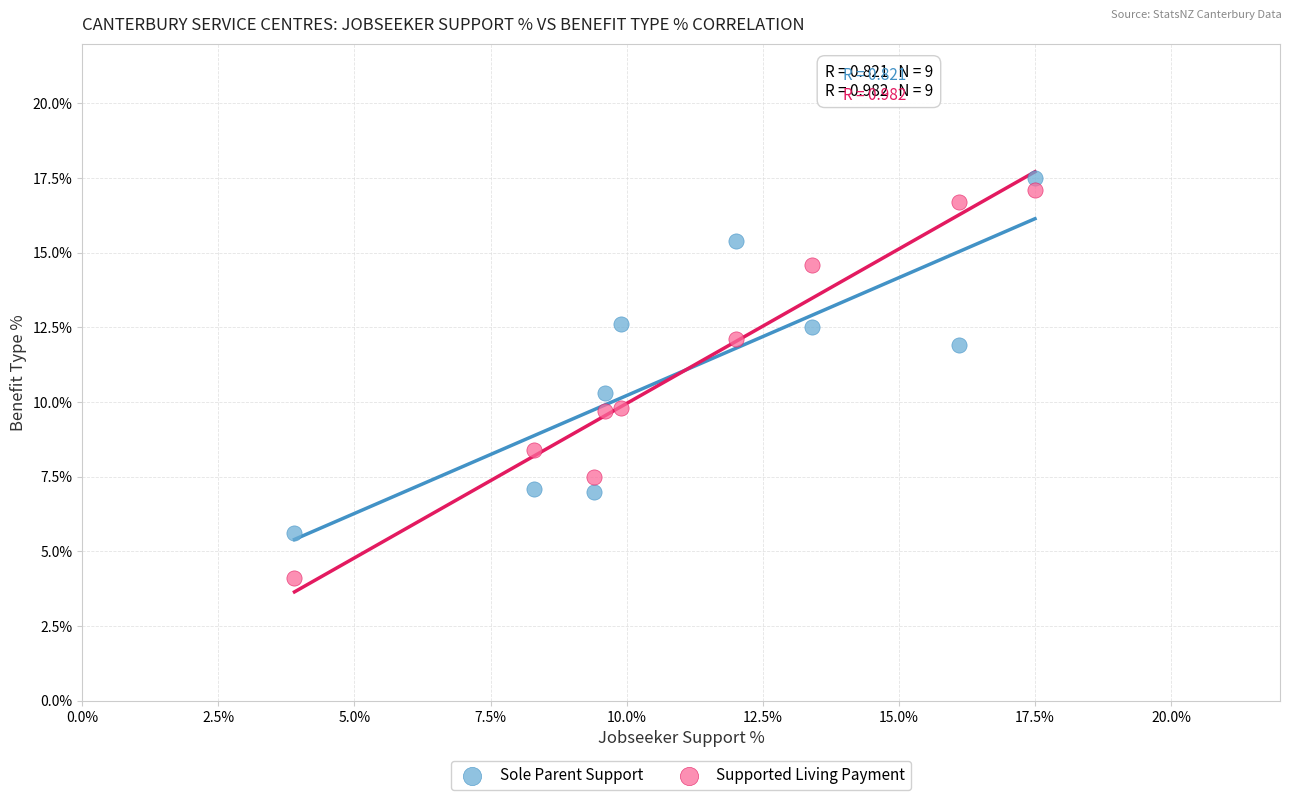

Which series has the widest spread of Y values?

Supported Living Payment